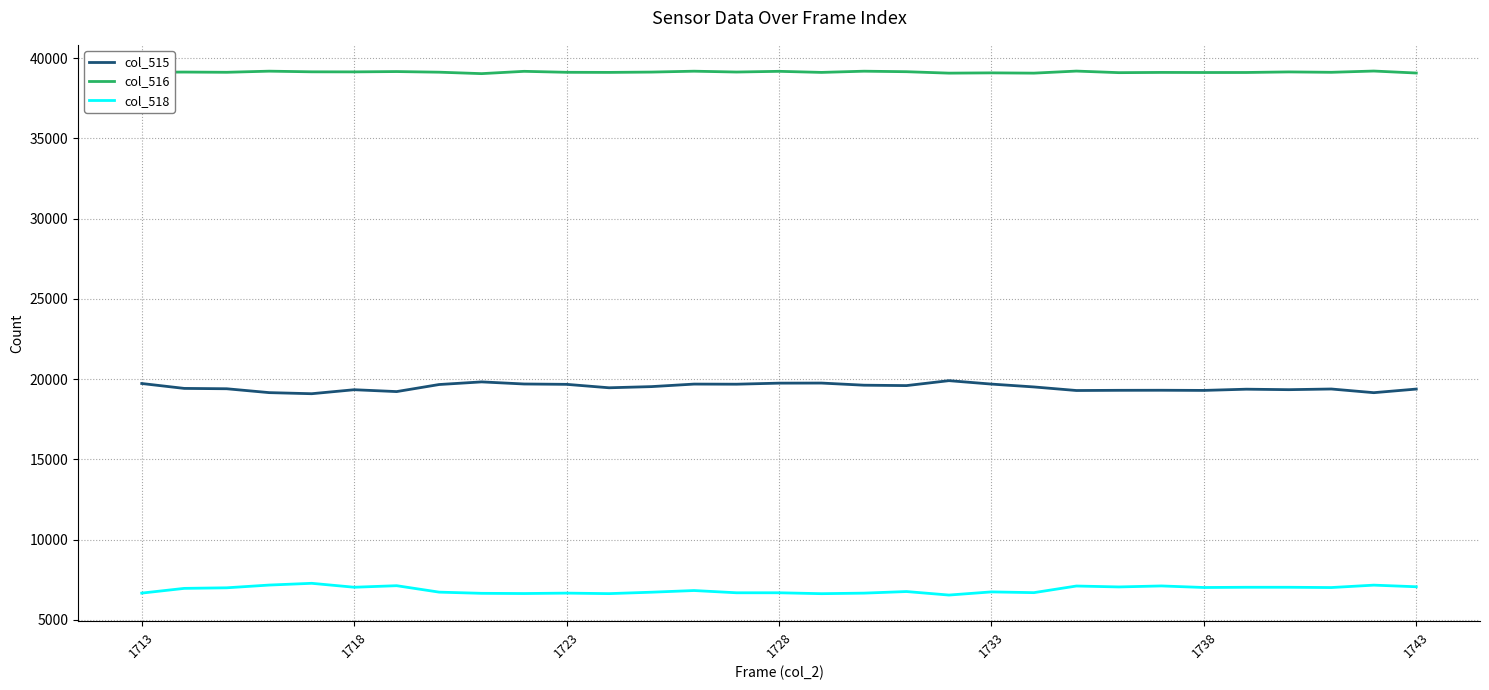

Rank the series by their maximum value, from highest to lowest.

col_516, col_515, col_518